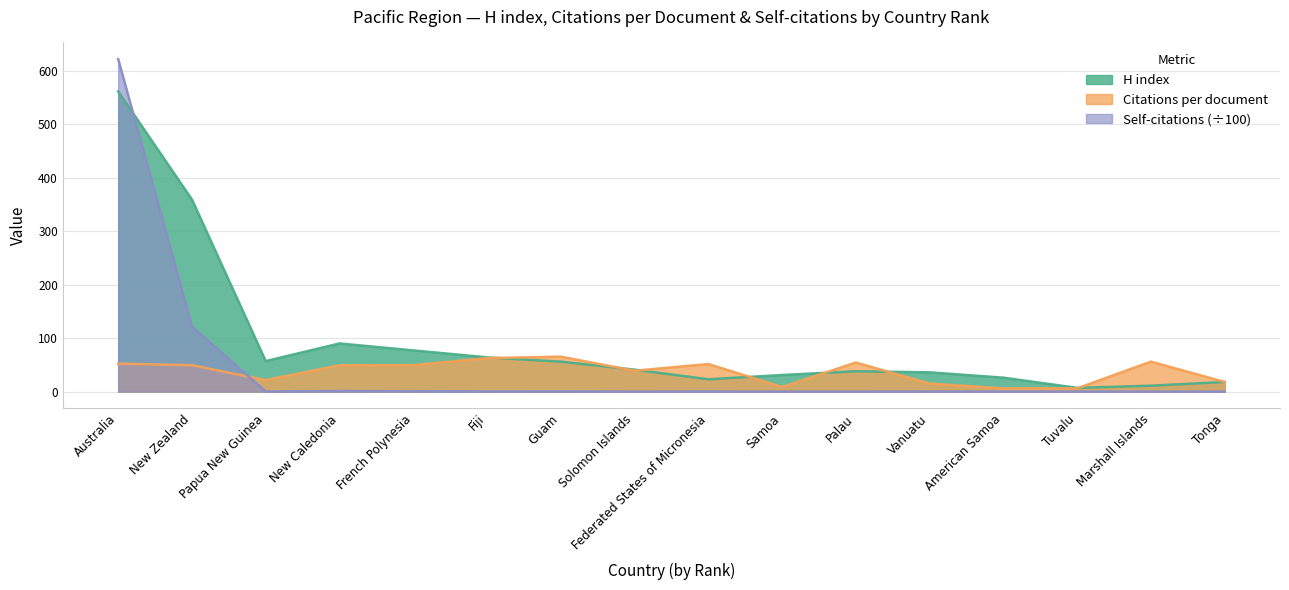

What is the maximum value shown in the chart?

621.6